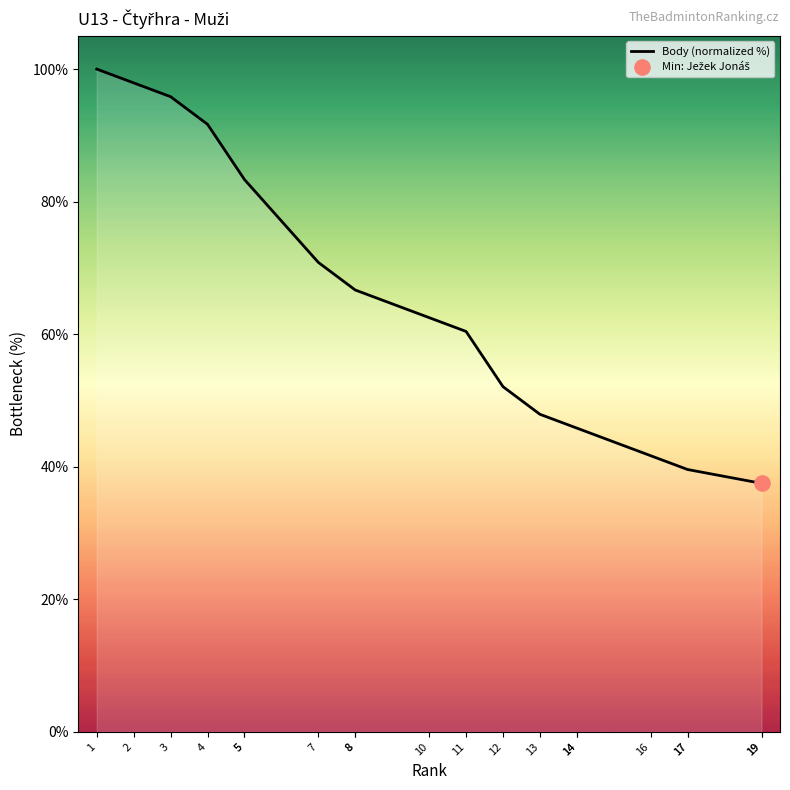

What is the ratio of the value at 5 to the value at 11?

1.4